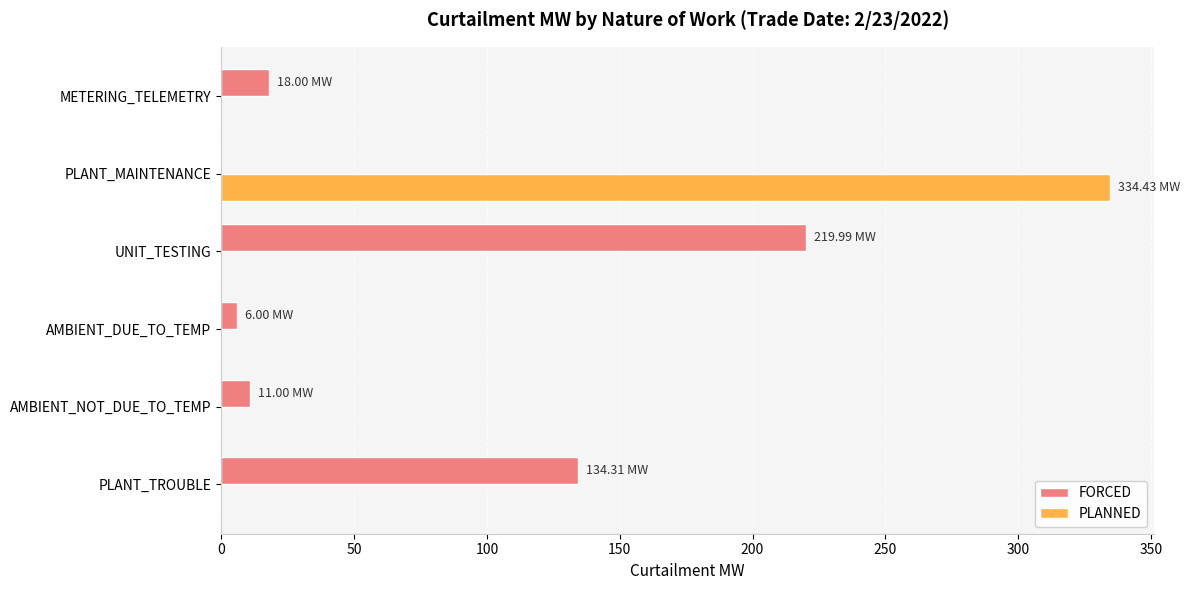

At which category does the chart reach its peak across all series?

PLANT_MAINTENANCE